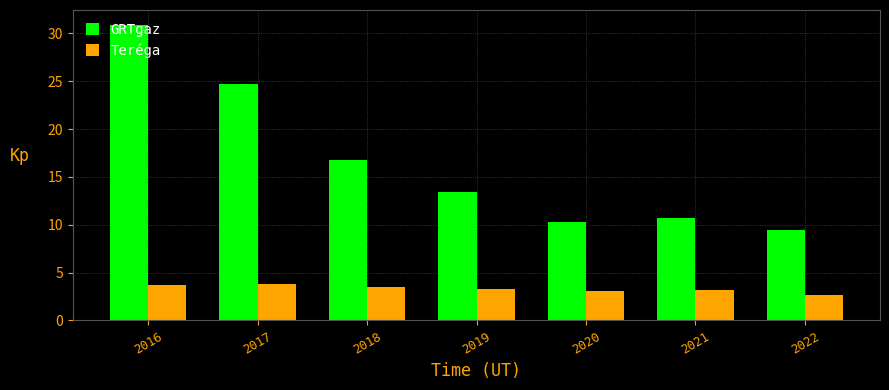

What is the average value of the Teréga series?

3.3